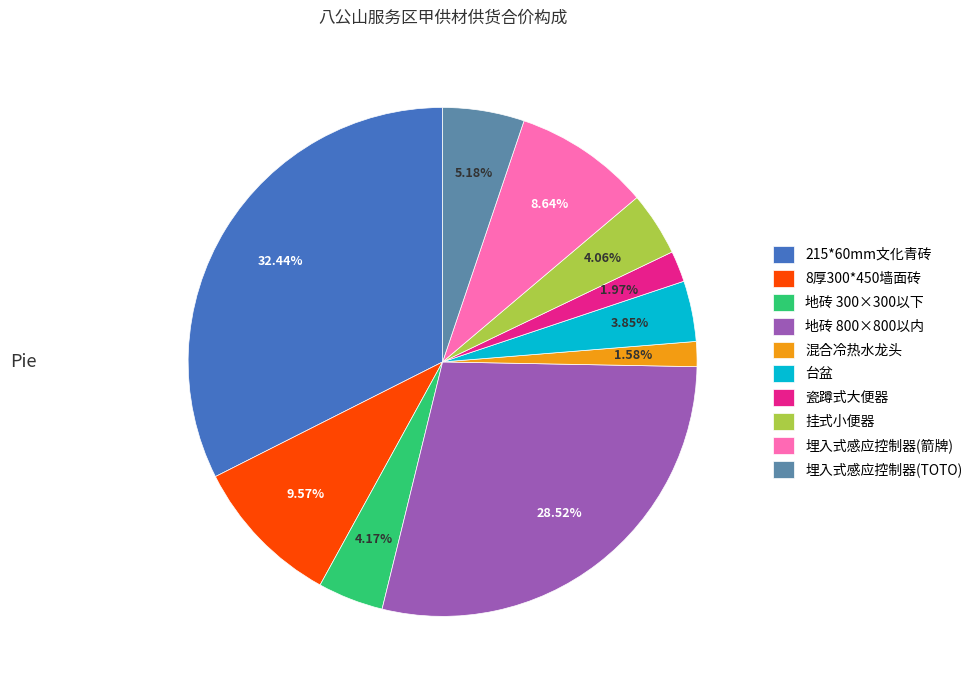

To the nearest percent, what is the difference between the 埋入式感应控制器(箭牌) and 挂式小便器 slice percentages?

5%